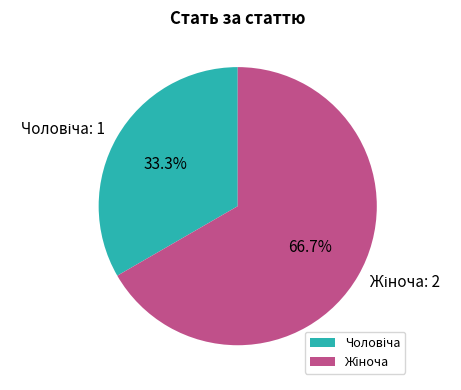

Is there a majority slice in this chart?

Yes